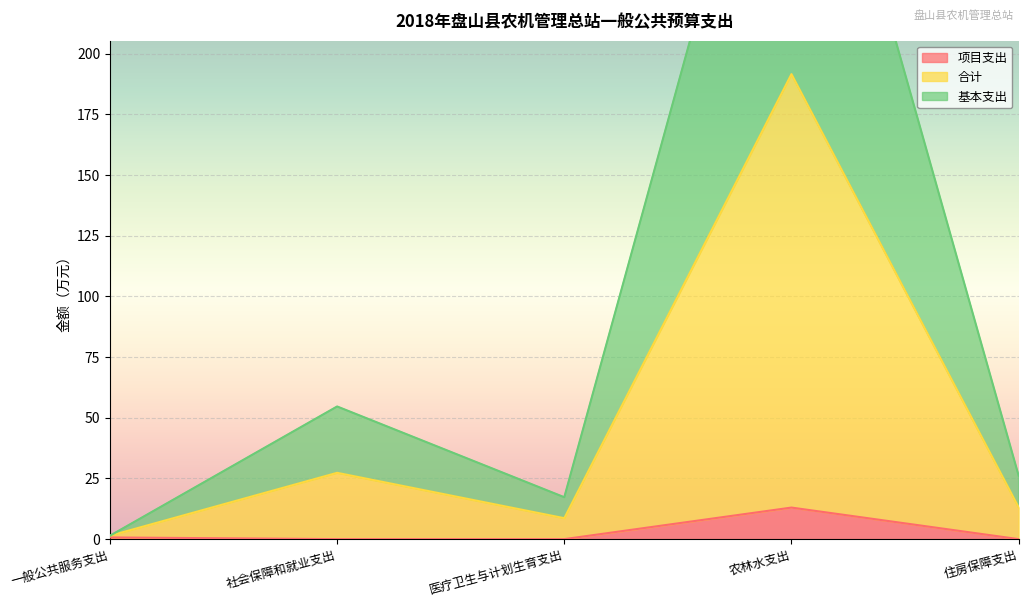

True or false: 项目支出 has a value of -7.2 at 医疗卫生与计划生育支出.

False